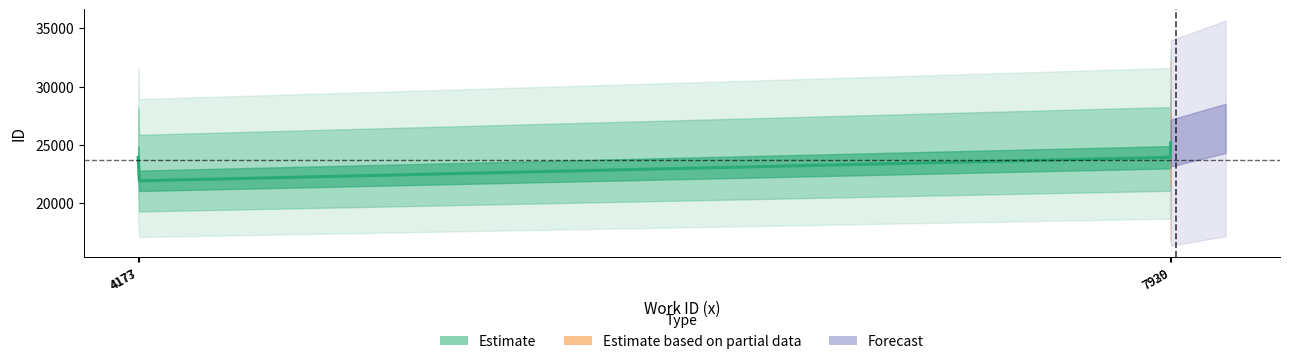

What is the sum of all values?

94931